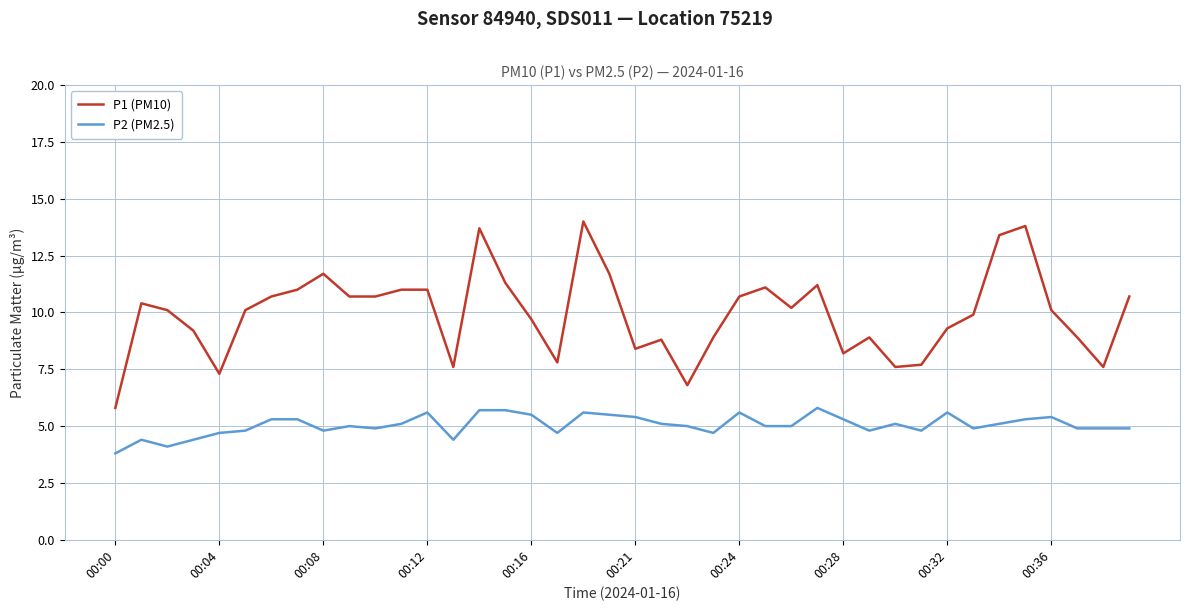

What is the difference between the maximum and minimum values in the P2 (PM2.5) series?

2.0